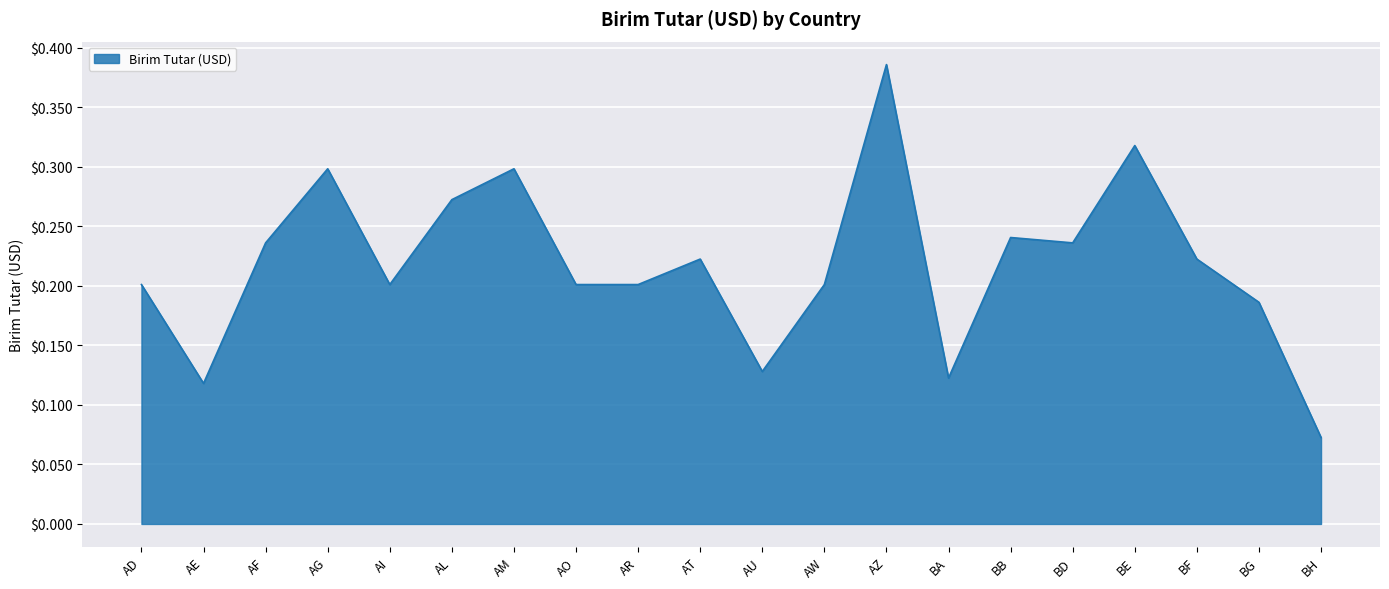

At which category does the chart reach its minimum across all series?

BH